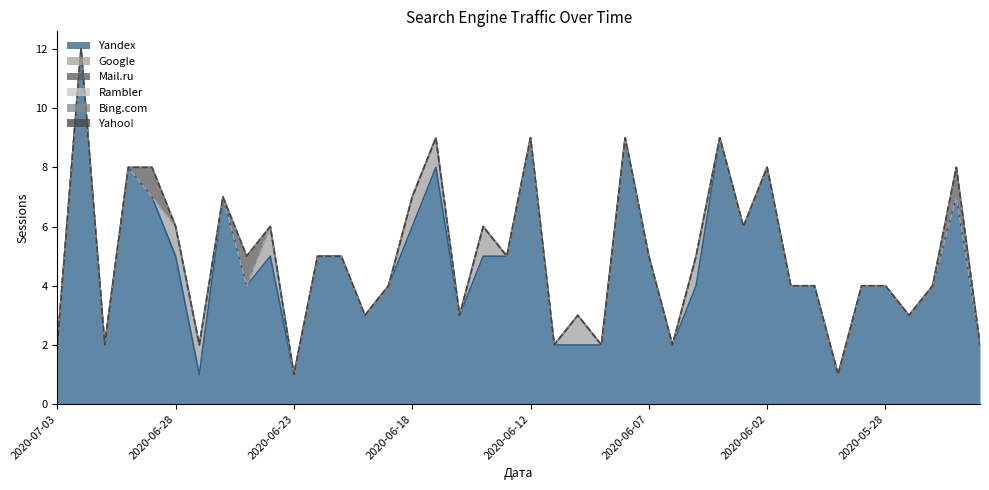

How many data points in Yandex are above 4?

19